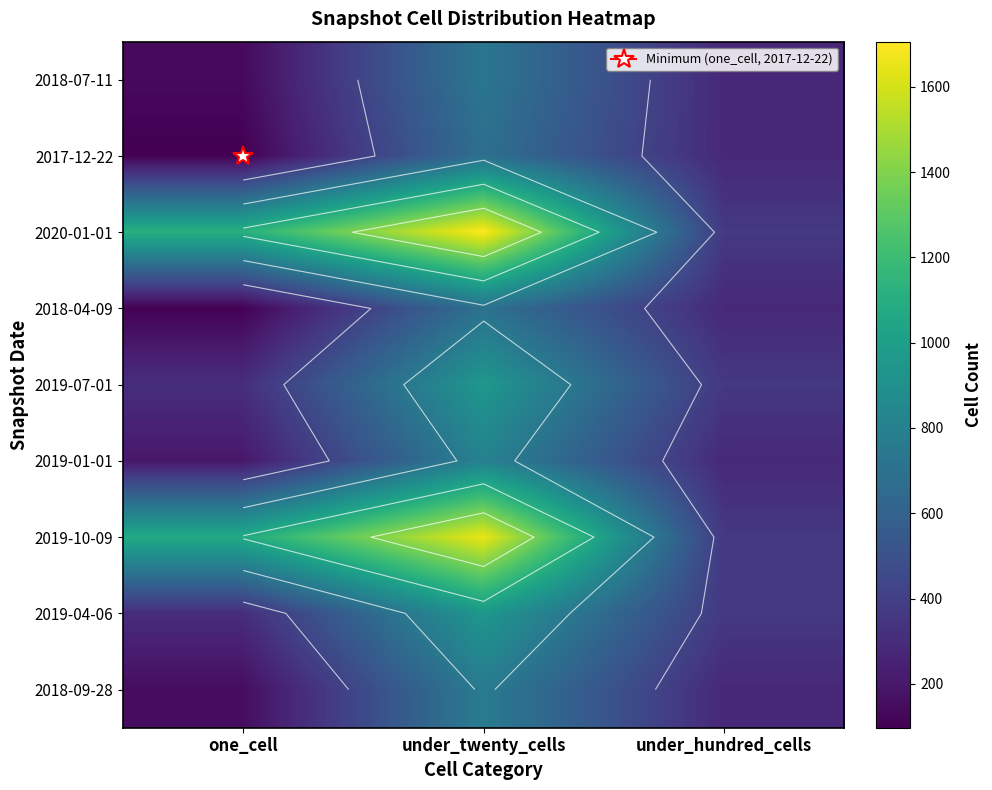

What is the maximum value shown in the chart?

1706